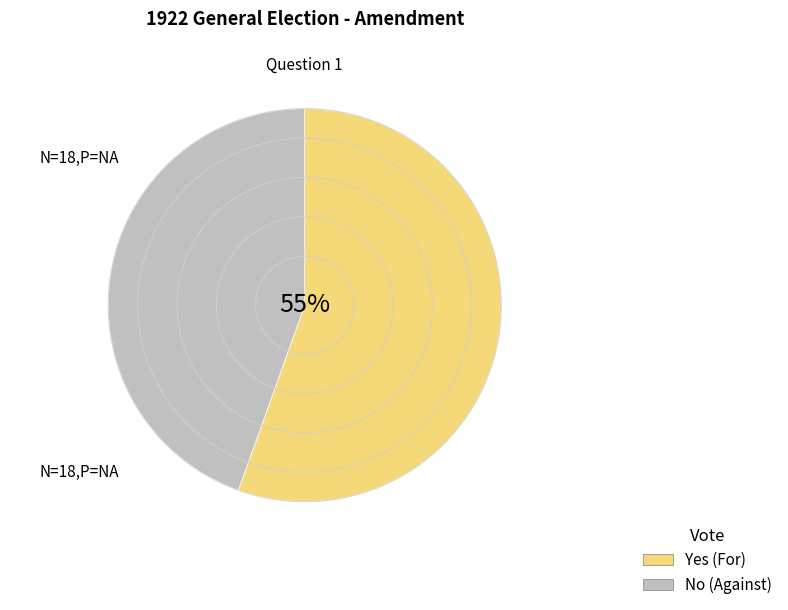

How many slices are in this pie chart?

2